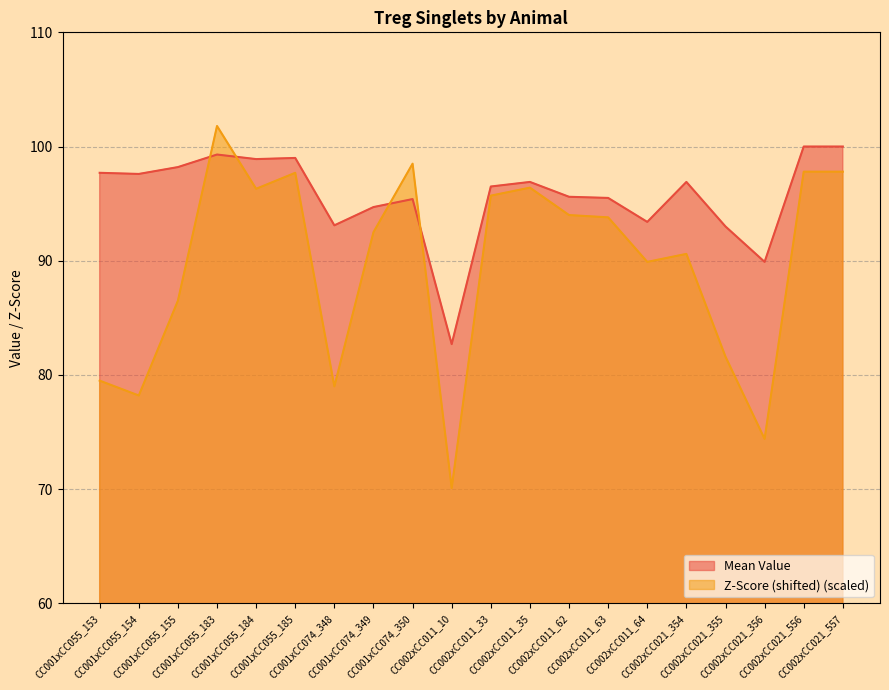

After their last crossing, which series has the higher values: Z-Score (shifted) or Mean Value?

Mean Value